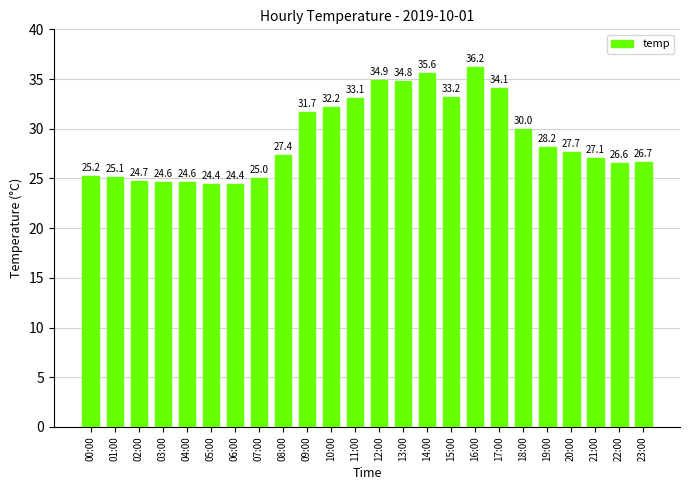

Which has a higher value, 22:00 or 02:00?

22:00